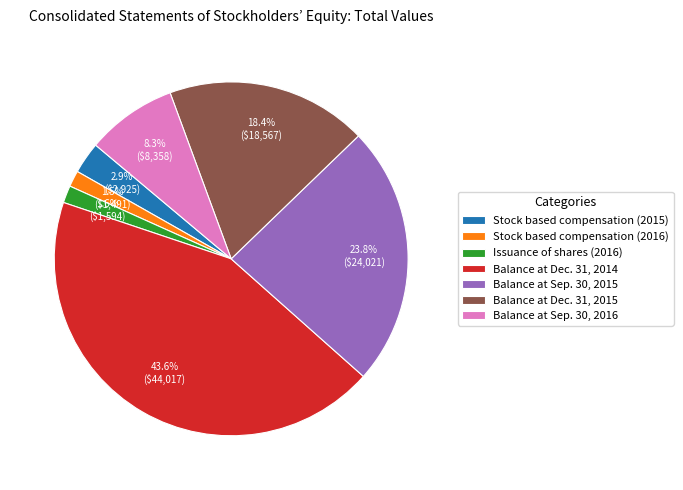

How many segments does this pie chart have?

7